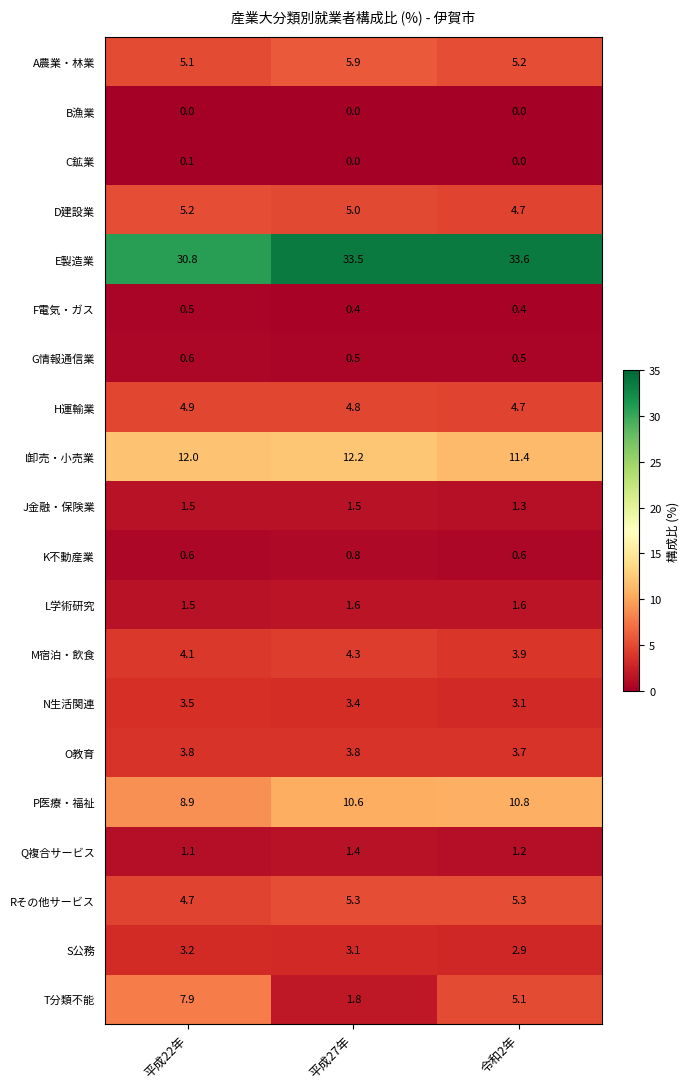

Where is N生活関連 nearest to the value 3?

令和2年